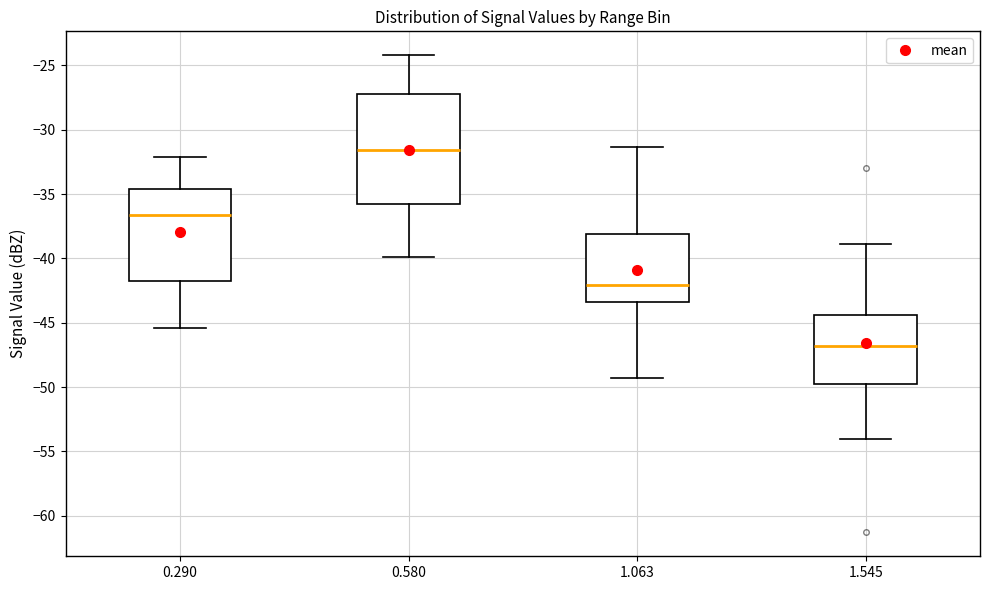

Which box's median line is the lowest?

1.545